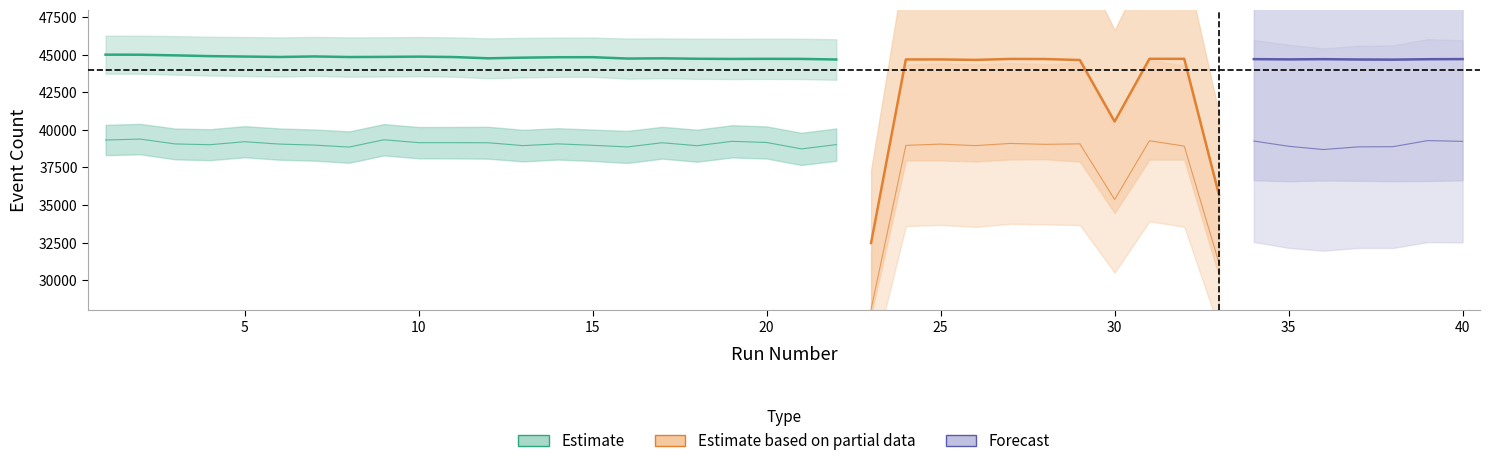

The value of NumHitEvents at 33 is 47496. True or false?

False